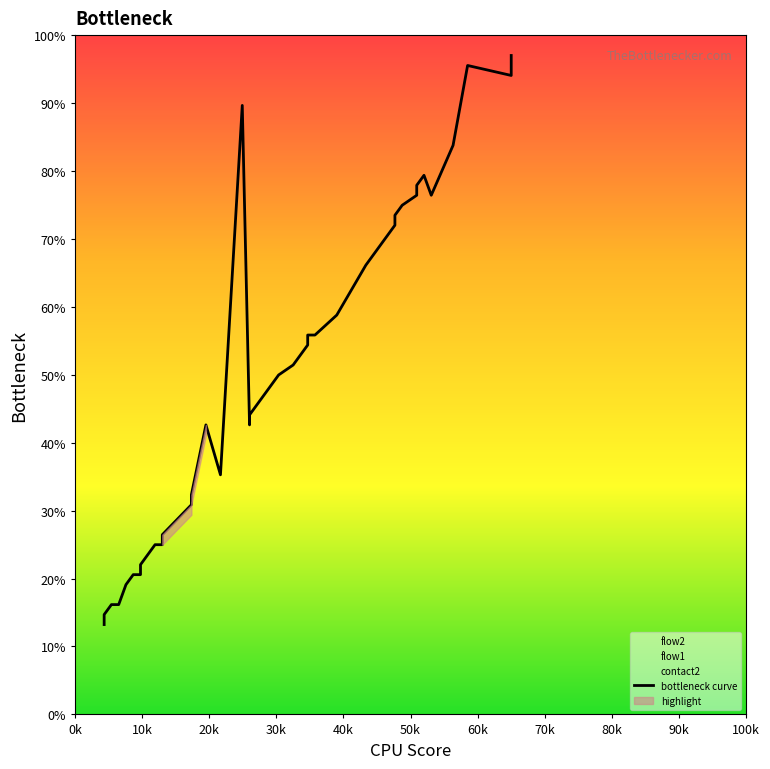

Which label corresponds to the smallest value in the chart?

0k